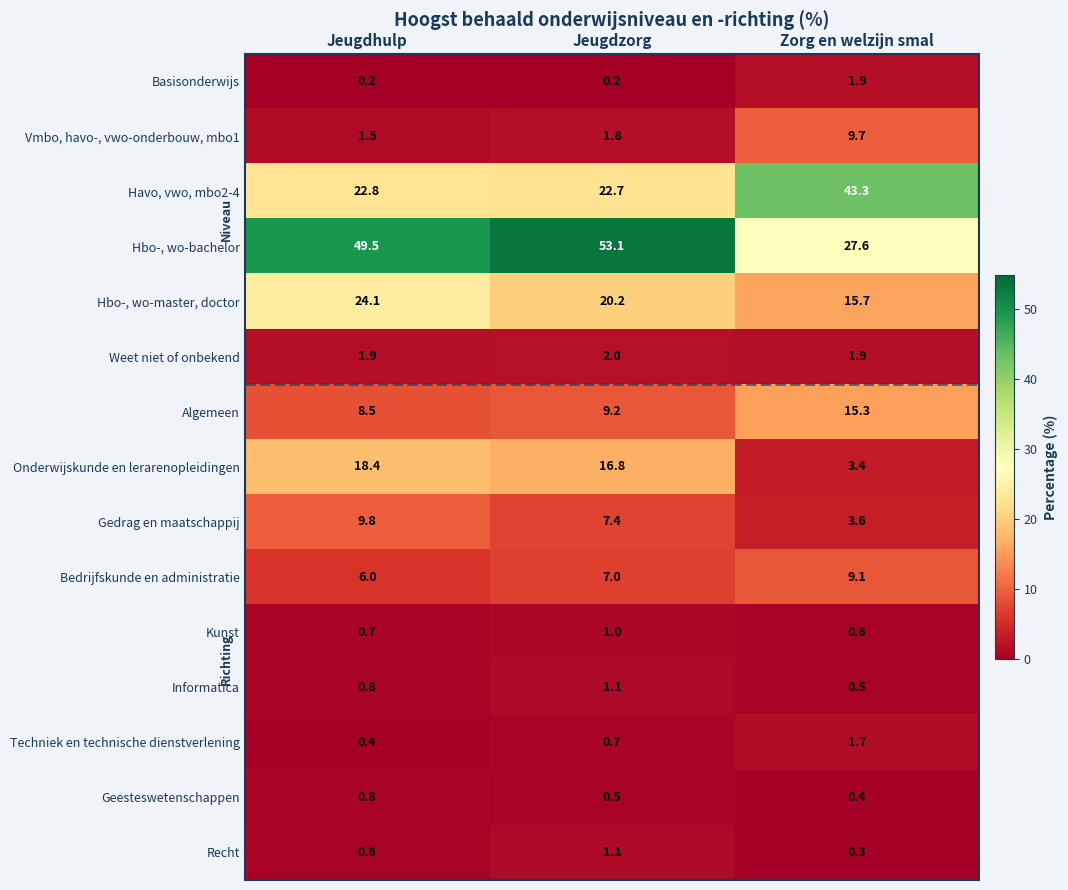

The value of Gedrag en maatschappij at Jeugdzorg is 7.4. True or false?

True